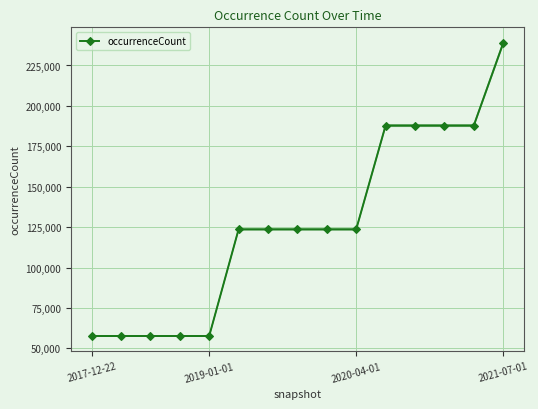

Reading right to left, transcribe all the data shown in this chart.

238780	187821	187821	187821	187821	123636	123636	123636	123636	123636	57671	57671	57671	57671	57671